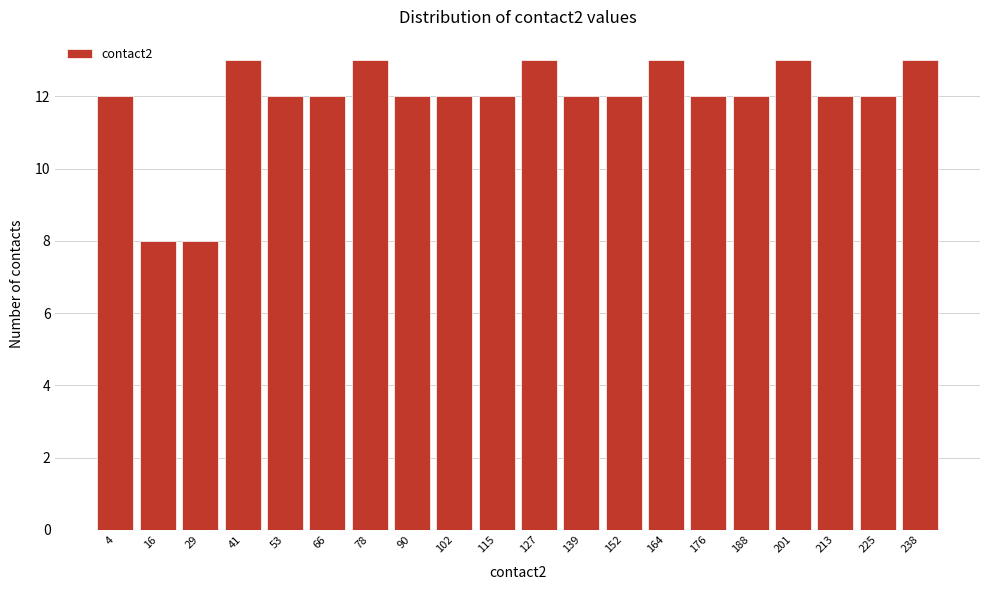

Reading left to right, what are all the values shown in this chart?

4=12	16=8	29=8	41=13	53=12	66=12	78=13	90=12	102=12	115=12	127=13	139=12	152=12	164=13	176=12	188=12	201=13	213=12	225=12	238=13